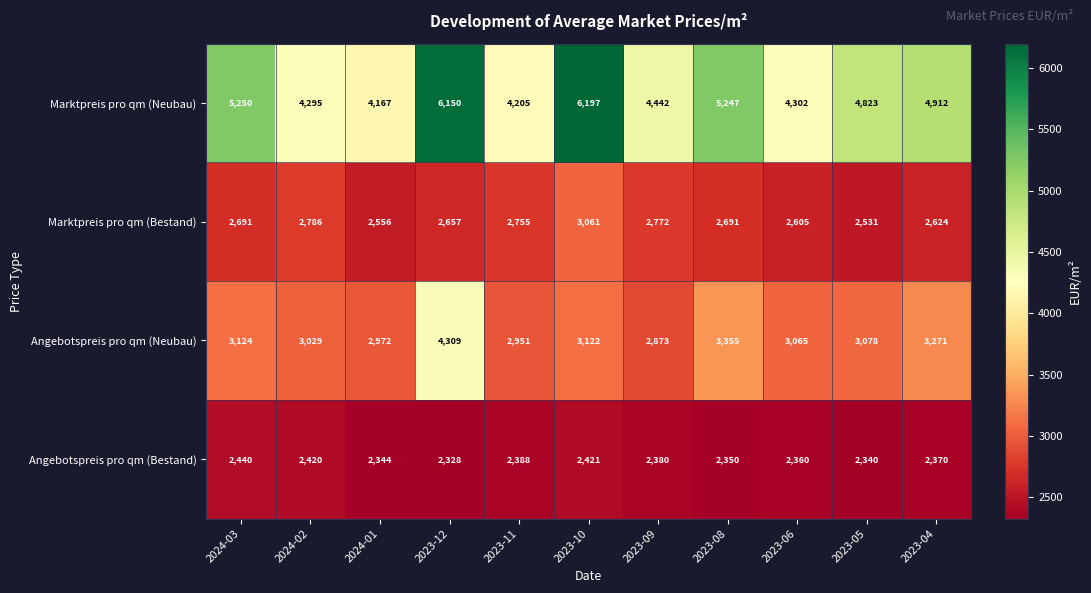

Count the number of categories in the chart.

11